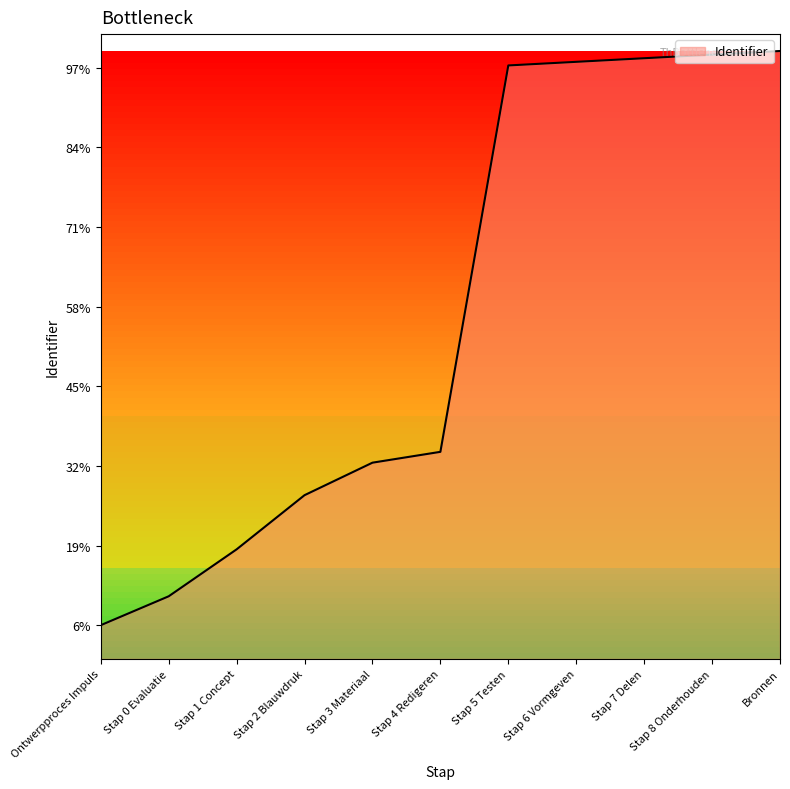

Is this an area chart (filled region under the line)?

Yes